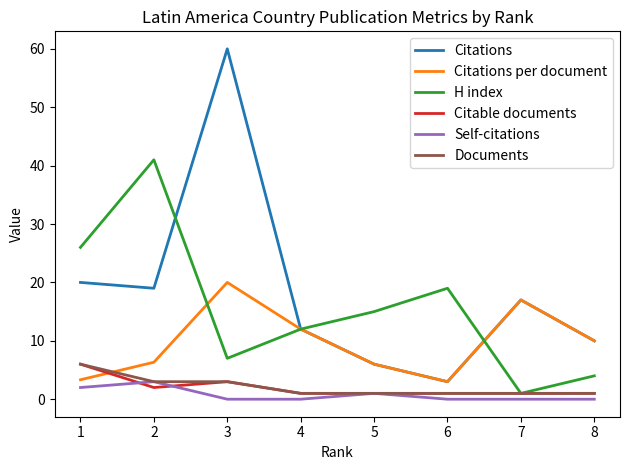

Is this an area chart (filled region under the line)?

No